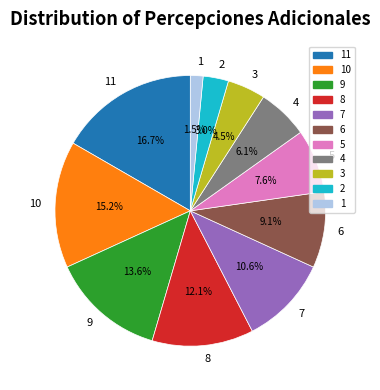

Combined, do 10 and 3 account for over 50%?

No